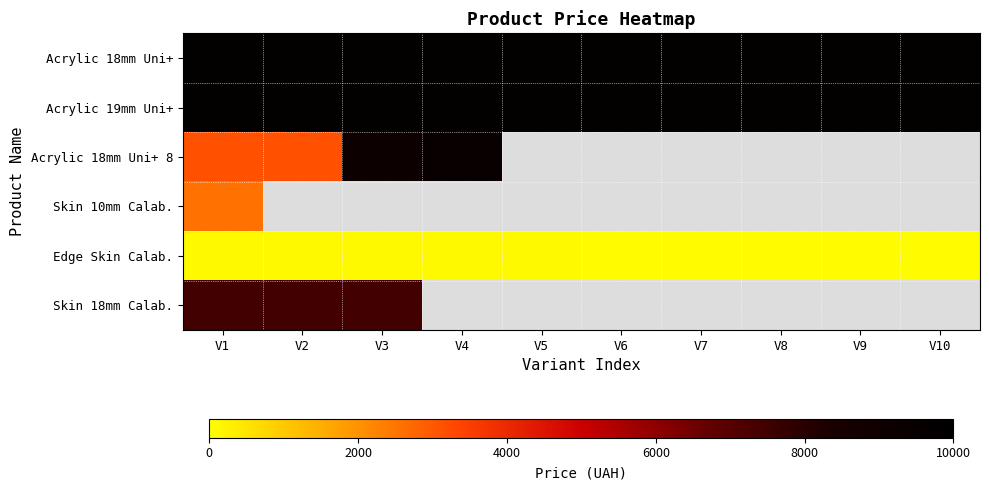

How many series are shown in this chart?

6